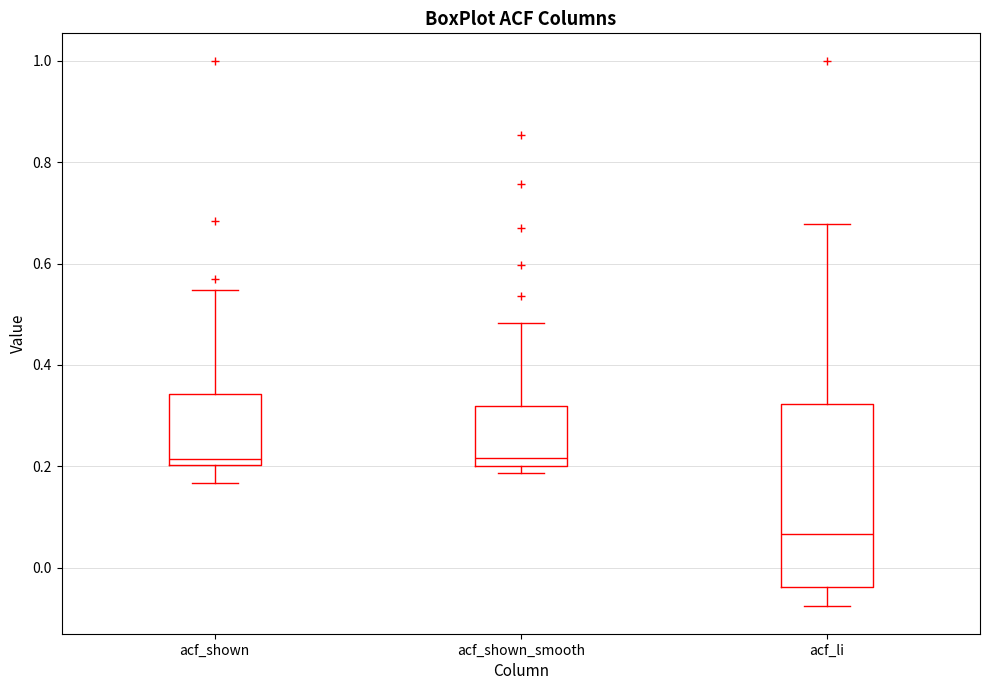

Which box is the tallest, from its lower edge to its upper edge?

acf_li